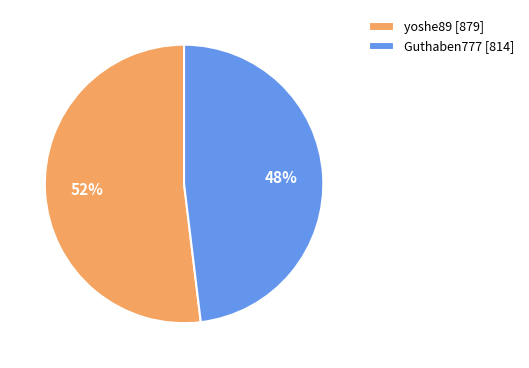

What is the largest slice in the pie chart?

yoshe89